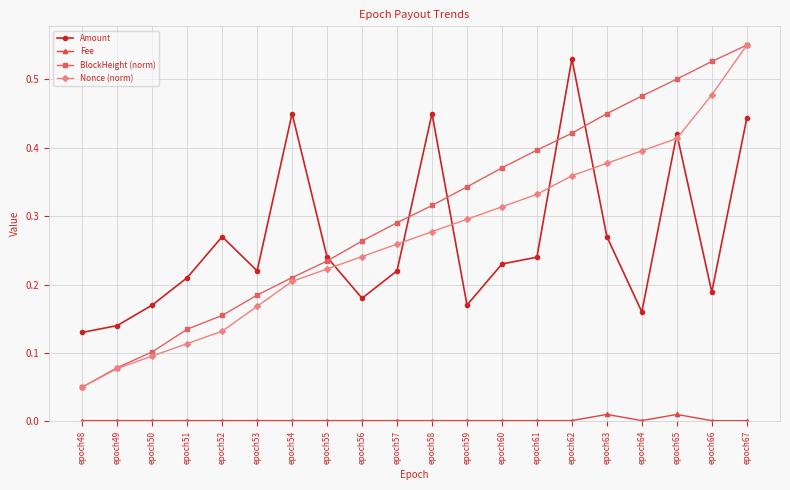

True or false: Fee and Nonce (norm) cross at least once.

False